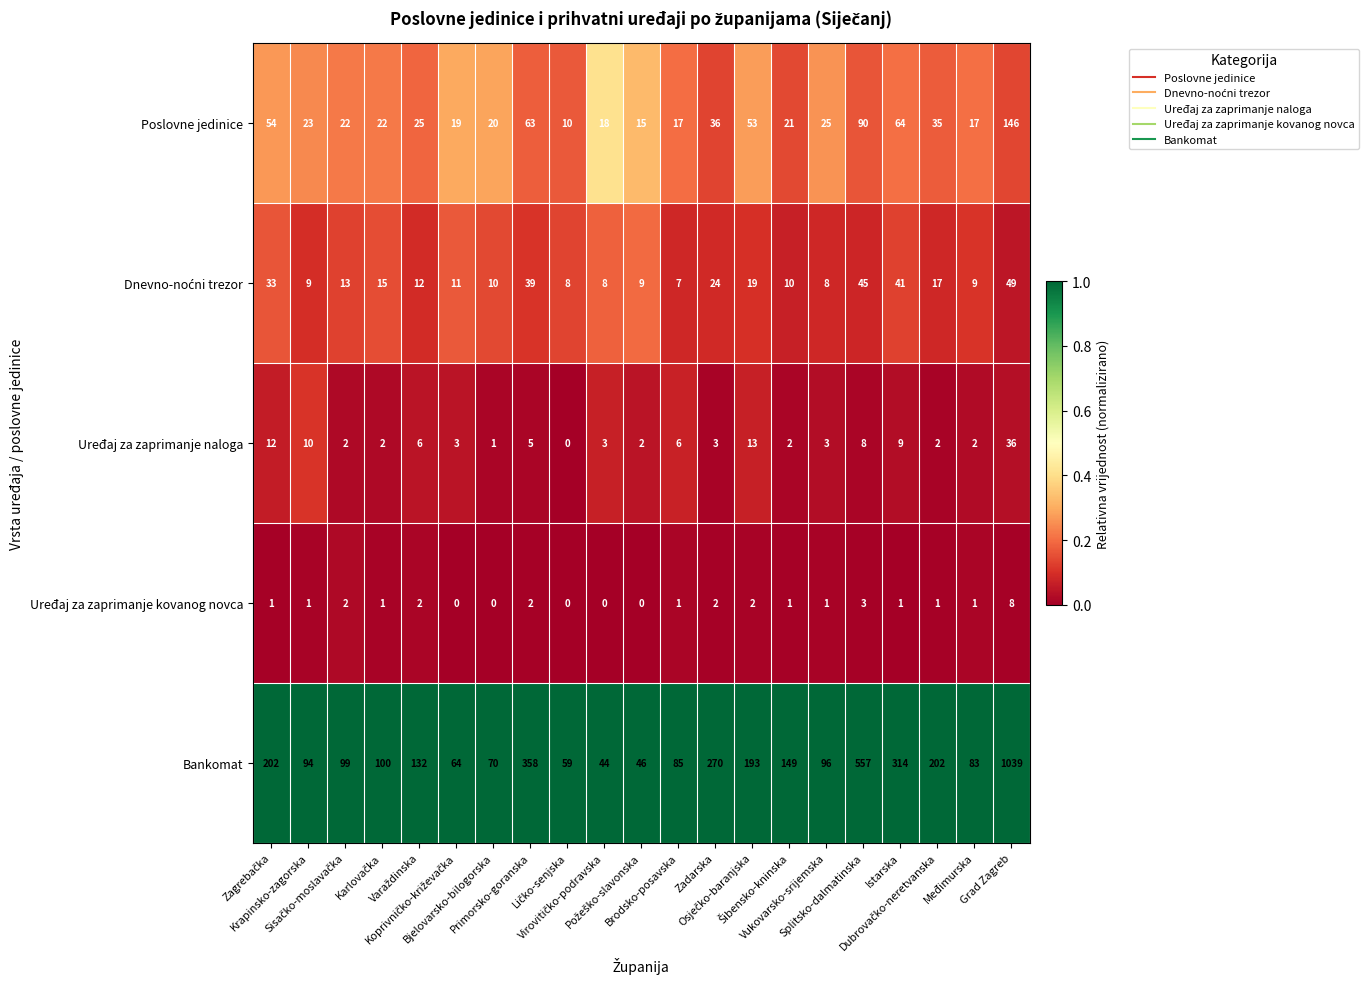

What is the highest value of the Uređaj za zaprimanje kovanog novca series?

8